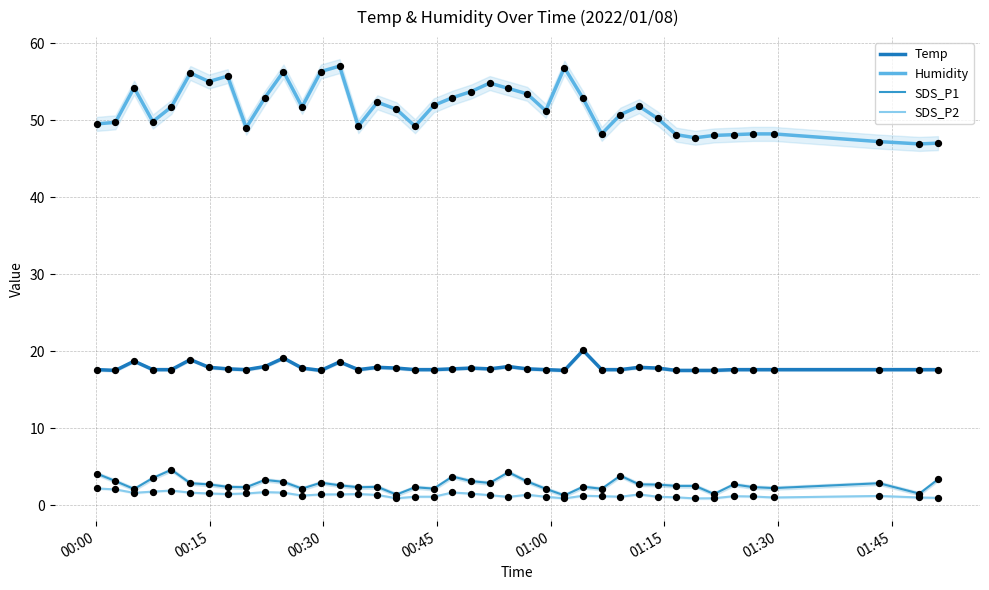

Which series has the largest total across all categories?

Humidity